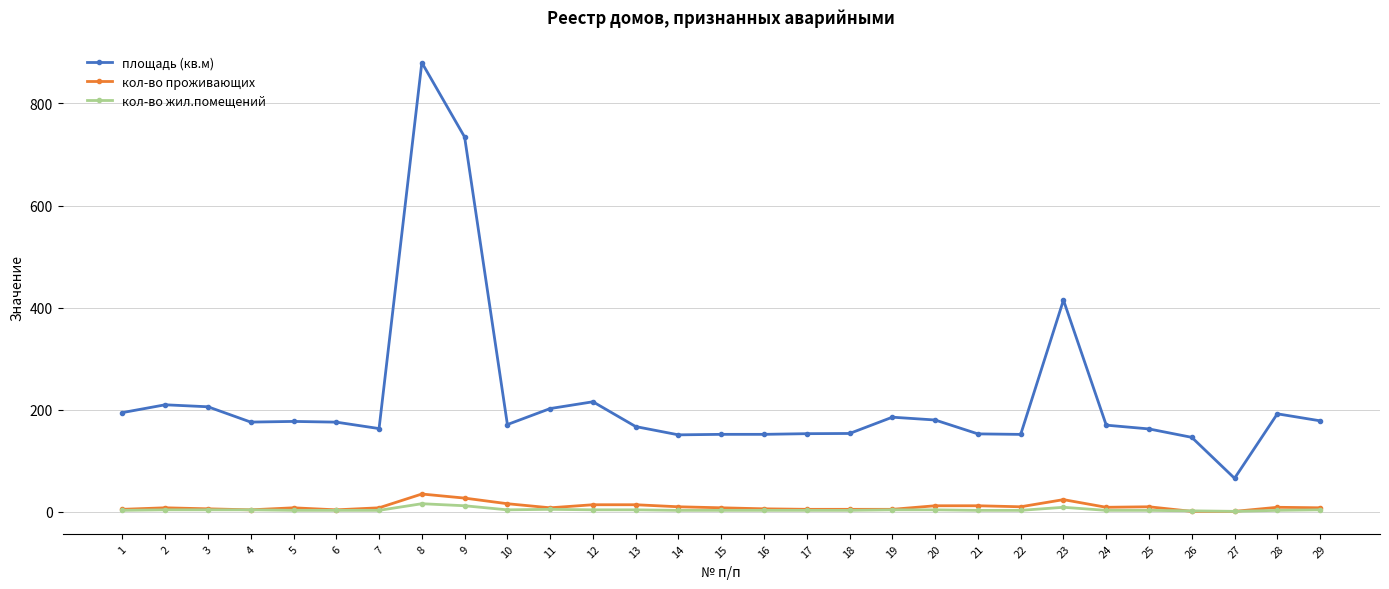

True or false: площадь (кв.м) and кол-во проживающих cross at least once.

False